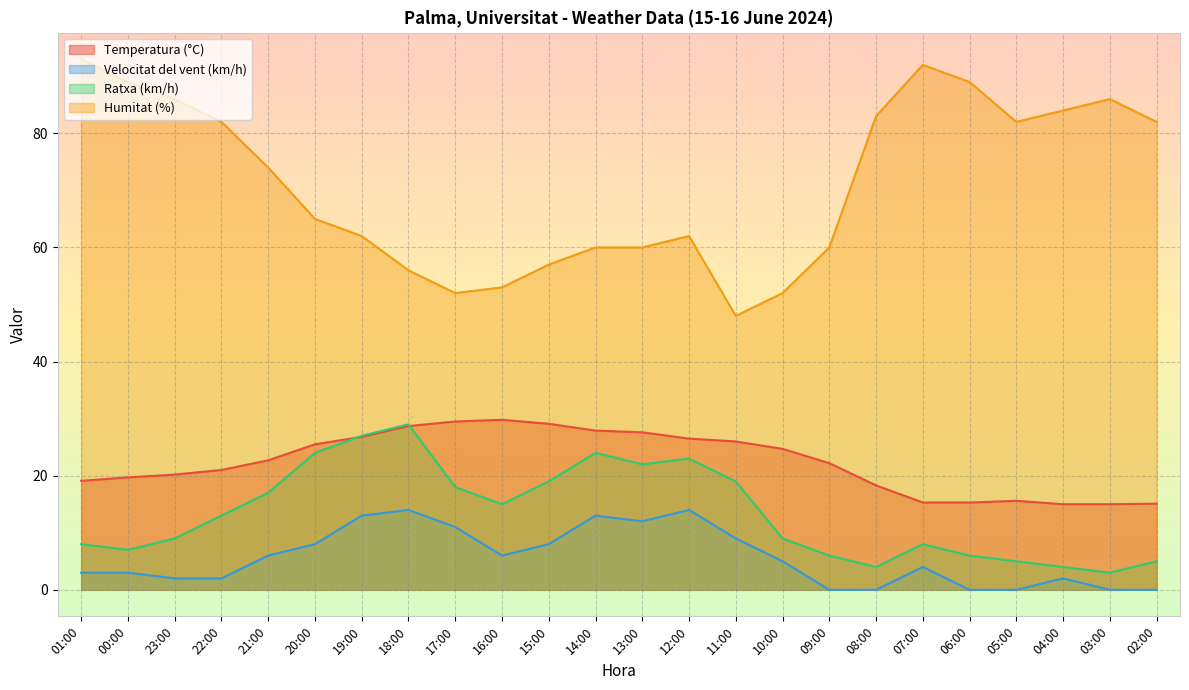

What is the sum of all Temperatura (°C) values?

536.6